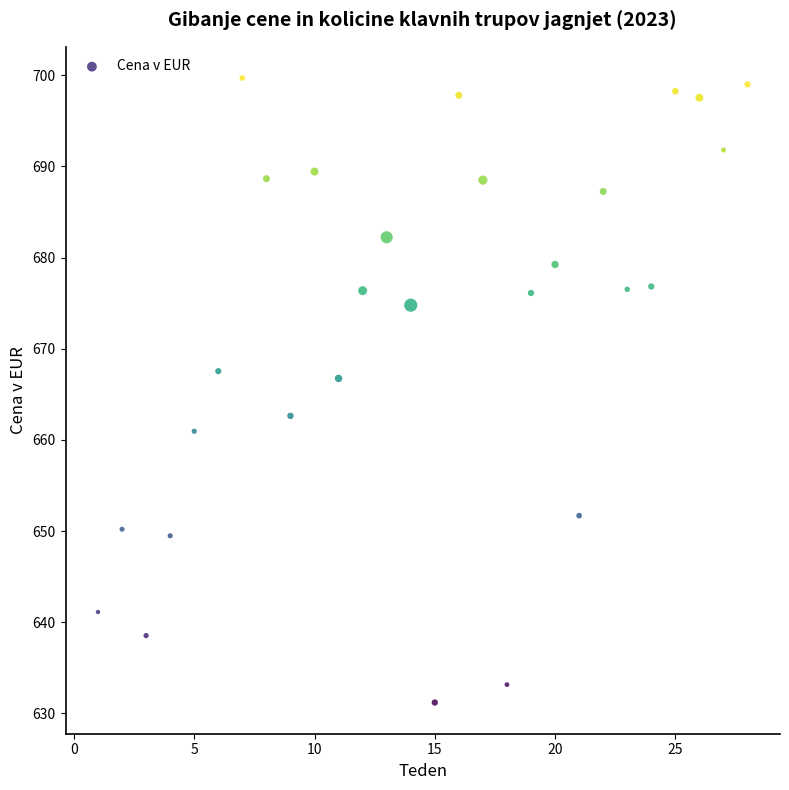

What is the range of X values (max minus min)?

27.0